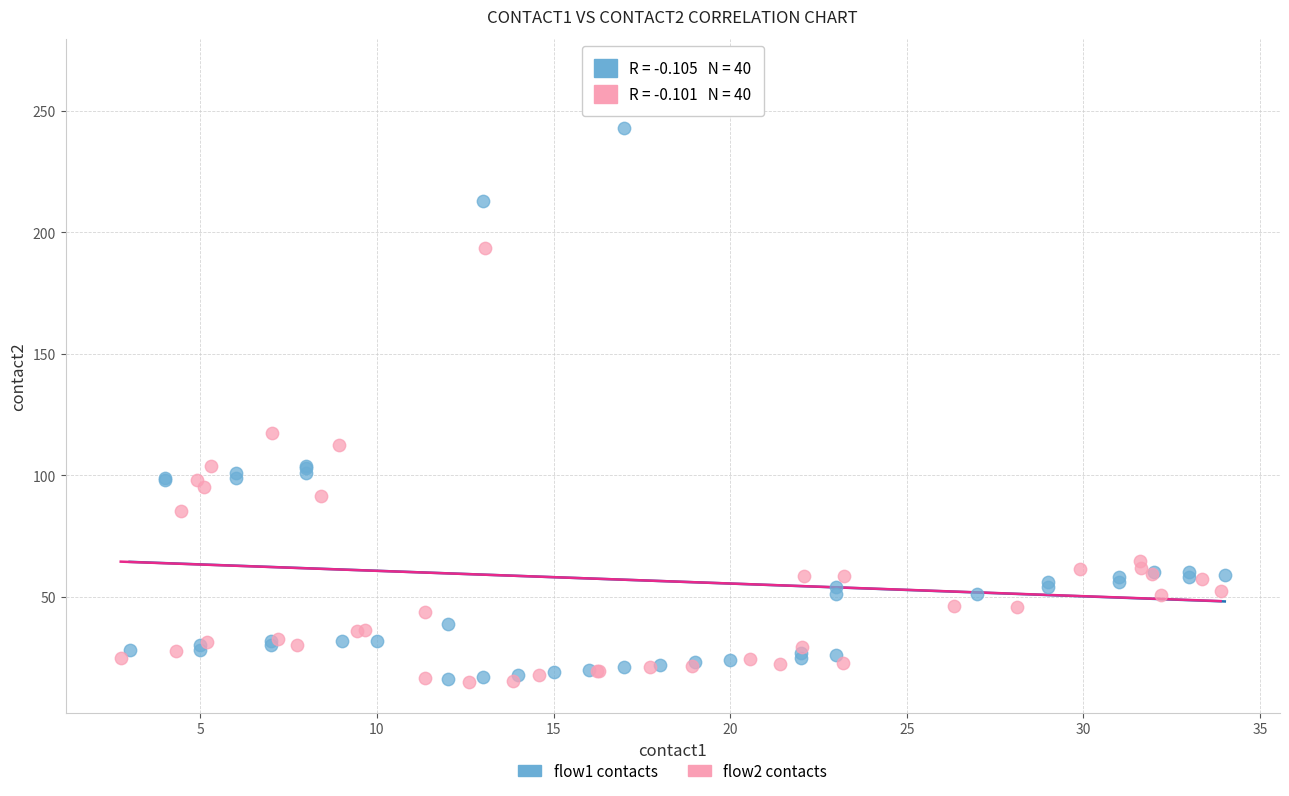

What are all the series names shown in the legend?

flow1 contacts, flow2 contacts